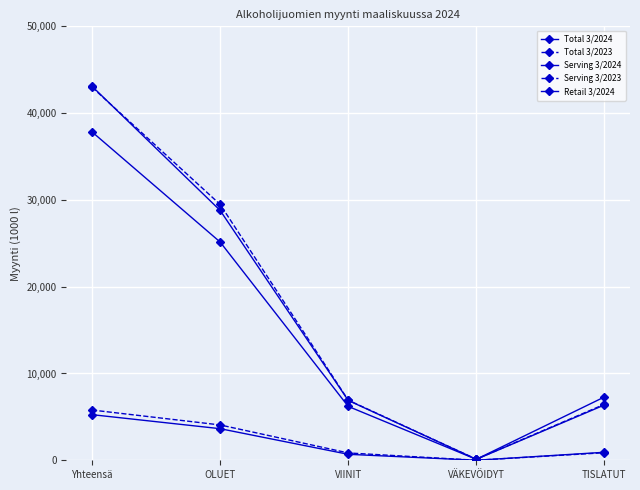

How many data points does each series have?

5